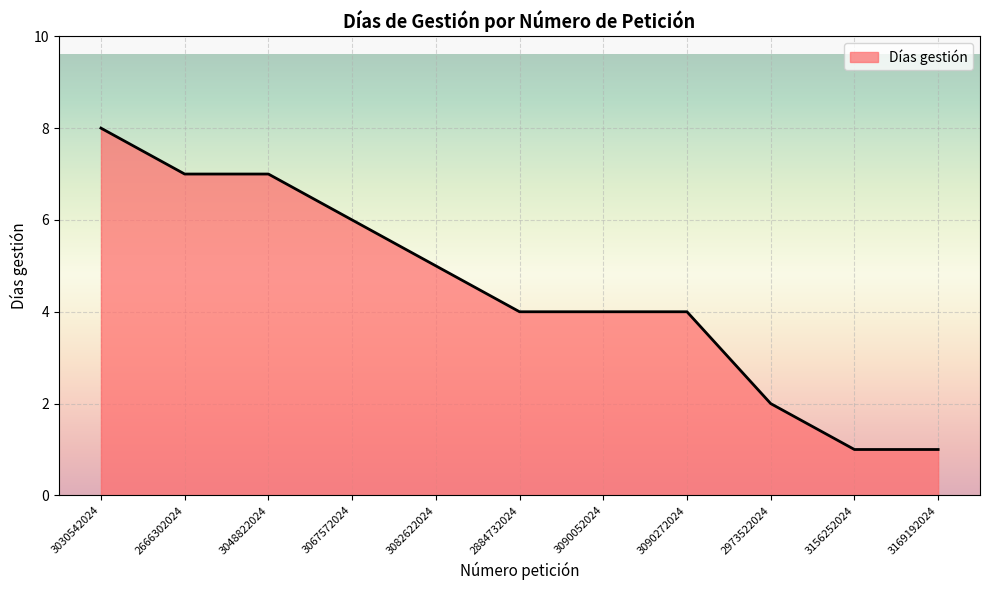

Reading right to left, what are all the values shown in this chart?

1	1	2	4	4	4	5	6	7	7	8